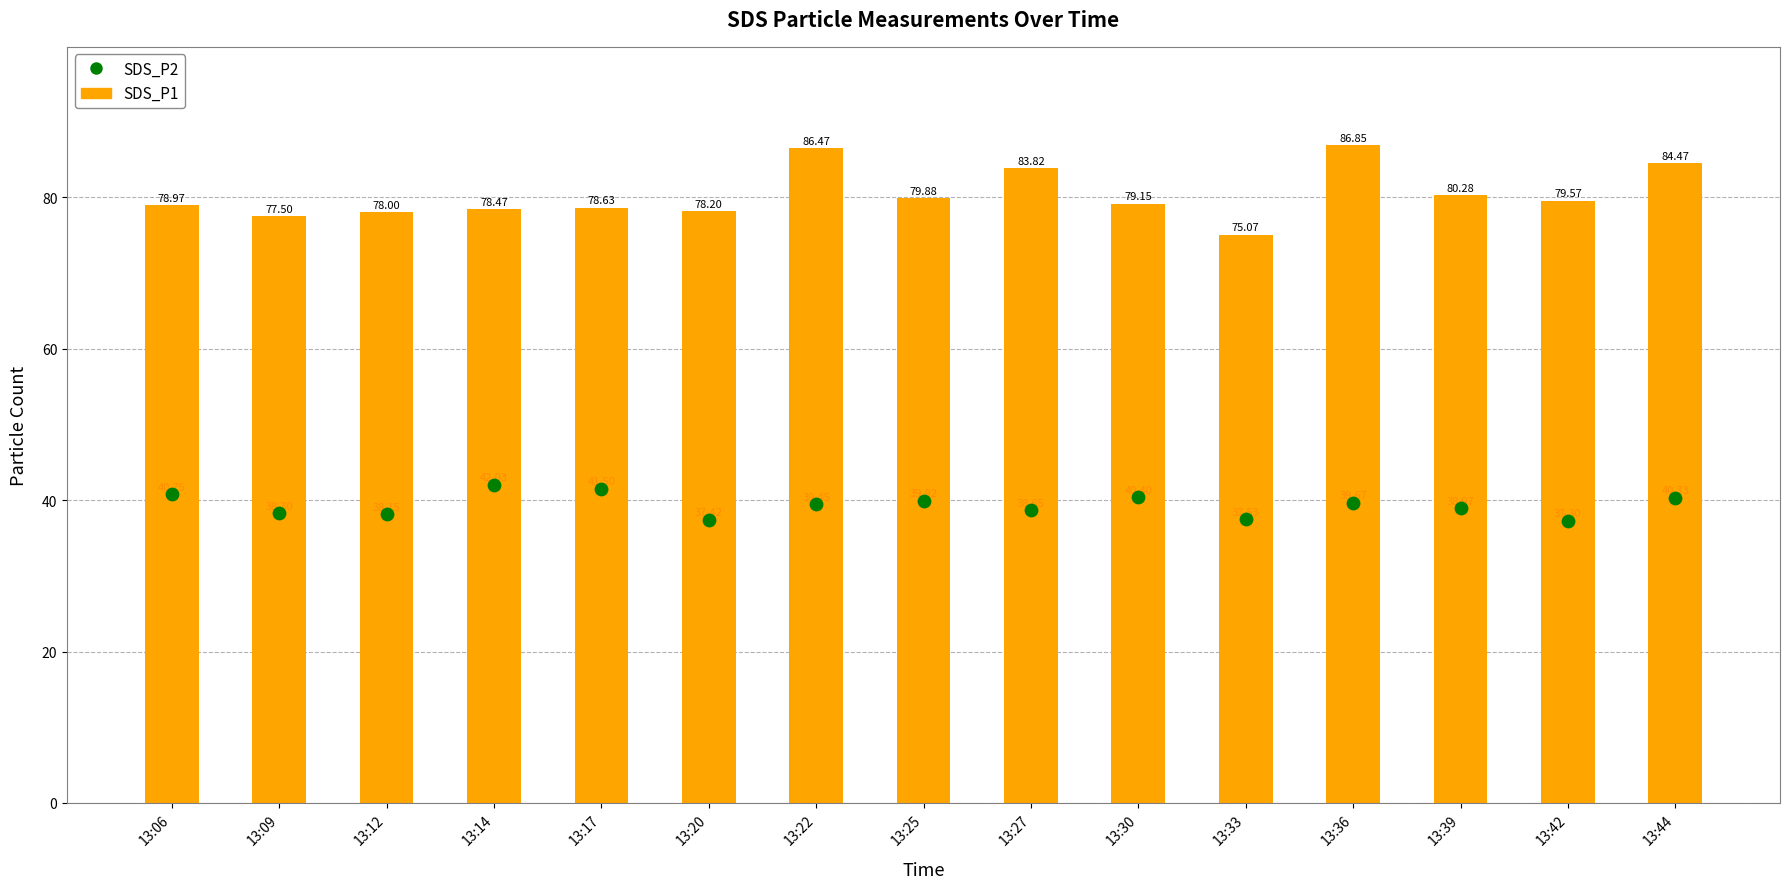

Which series contains the lowest Y value?

SDS_P2